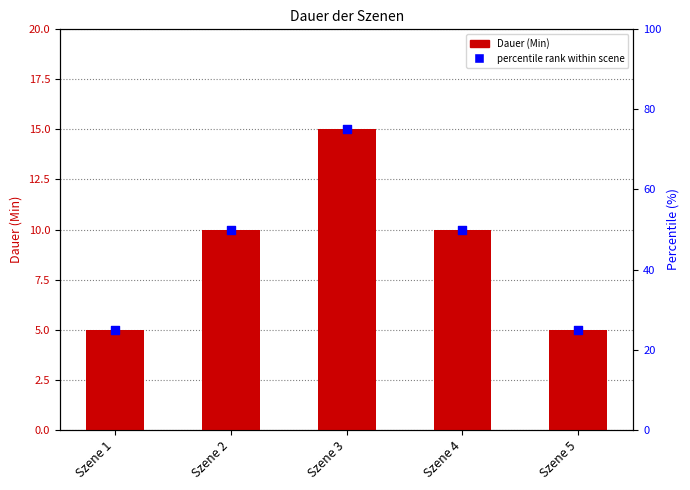

What is the total value across all series at Szene 4?

60